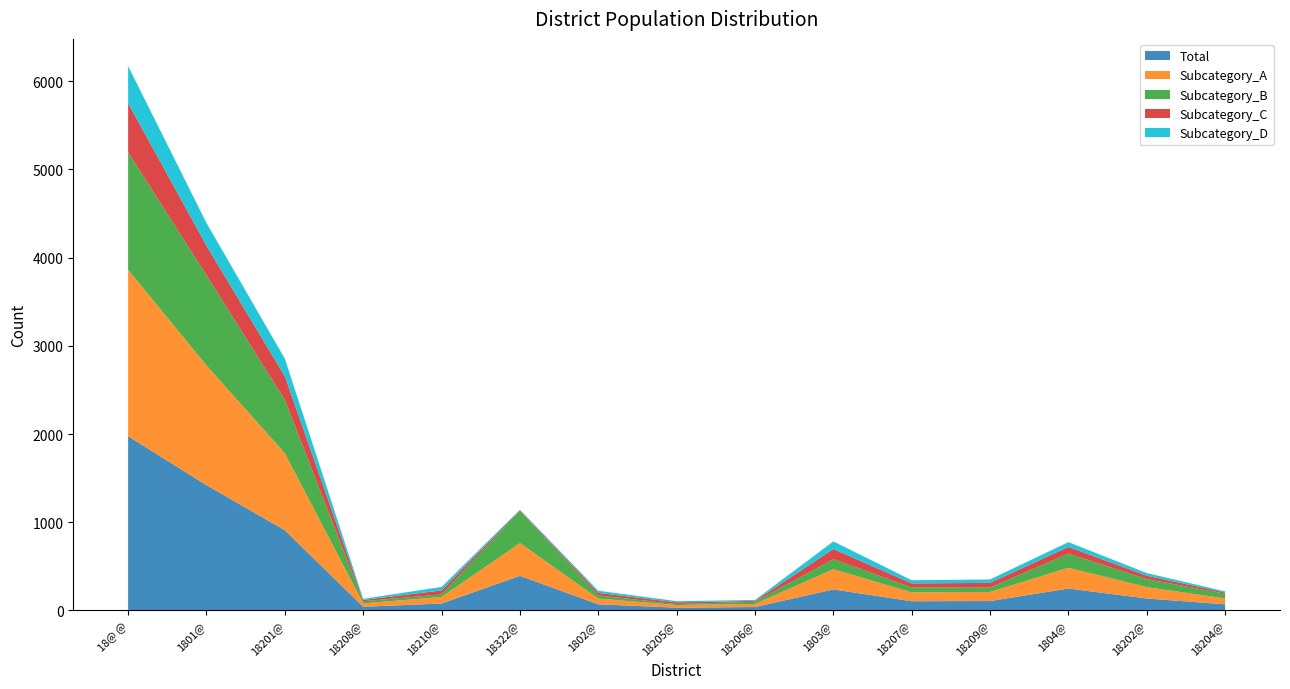

Reading left to right, transcribe all the data shown in this chart.

Total: 18@ @=1975	1801@=1420	18201@=909	18208@=41	18210@=78	18322@=392	1802@=69	18205@=31	18206@=38	1803@=238	18207@=104	18209@=106	1804@=248	18202@=135	18204@=69
Subcategory_A: 18@ @=1888	1801@=1358	18201@=873	18208@=39	18210@=74	18322@=372	1802@=65	18205@=30	18206@=35	1803@=229	18207@=101	18209@=103	1804@=236	18202@=129	18204@=67
Subcategory_B: 18@ @=1332	1801@=1023	18201@=605	18208@=24	18210@=29	18322@=365	1802@=36	18205@=11	18206@=25	1803@=113	18207@=56	18209@=49	1804@=160	18202@=91	18204@=53
Subcategory_C: 18@ @=556	1801@=335	18201@=268	18208@=15	18210@=45	18322@=7	1802@=29	18205@=19	18206@=10	1803@=116	18207@=45	18209@=54	1804@=76	18202@=38	18204@=14
Subcategory_D: 18@ @=421	1801@=257	18201@=199	18208@=12	18210@=40	18322@=6	1802@=24	18205@=14	18206@=10	1803@=86	18207@=36	18209@=39	1804@=54	18202@=30	18204@=13